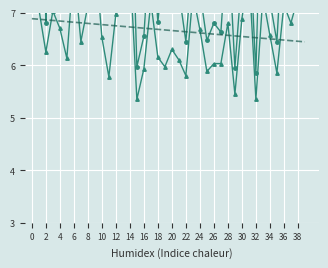

Which has a higher value, 32 or 25?

25